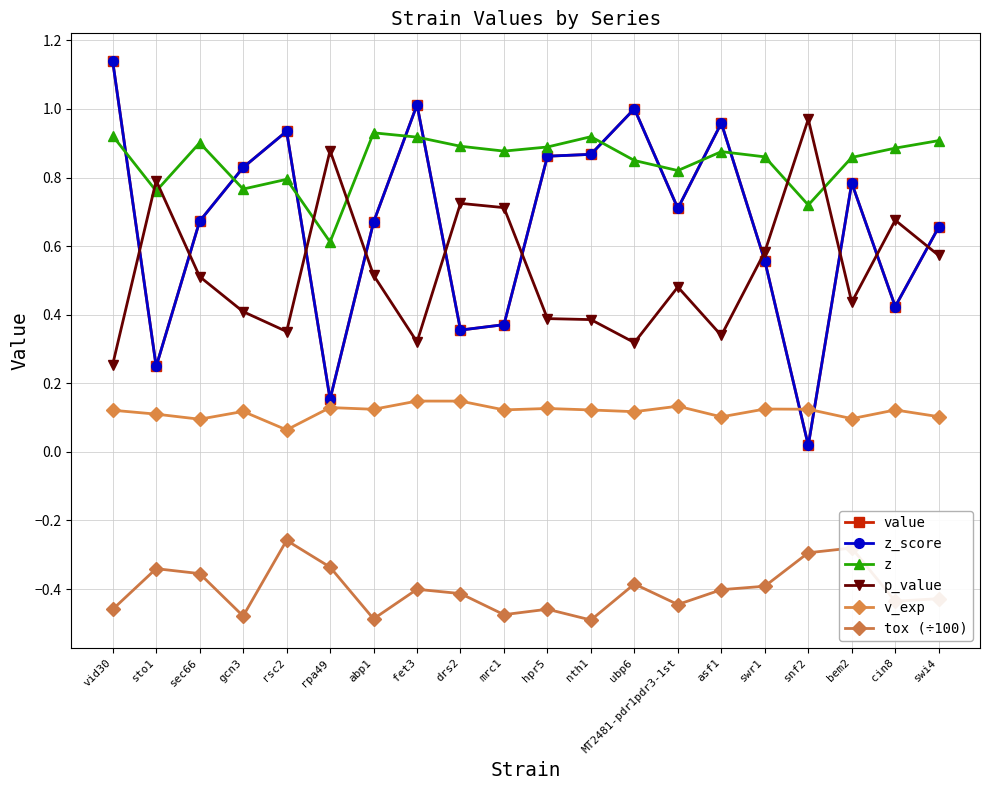

True or false: z has more than 2 interior local peaks.

True